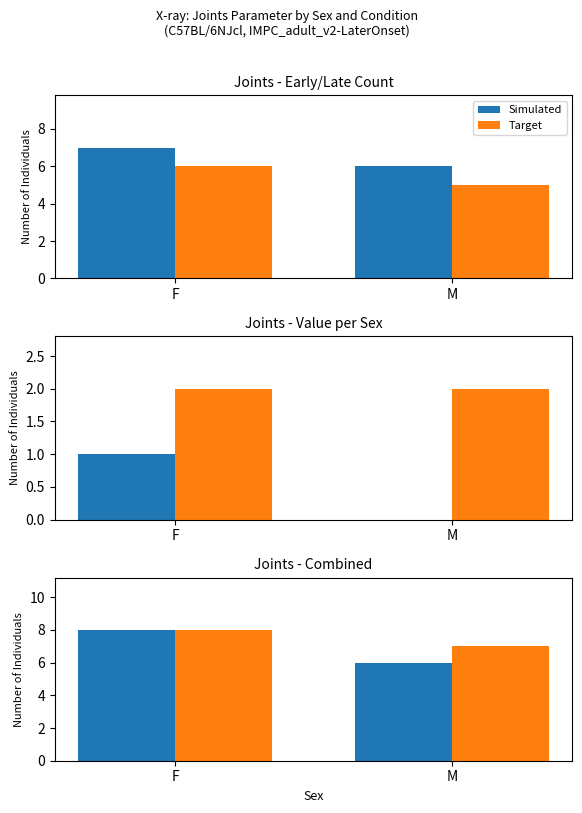

What is the difference between the Target values at F and M?

1